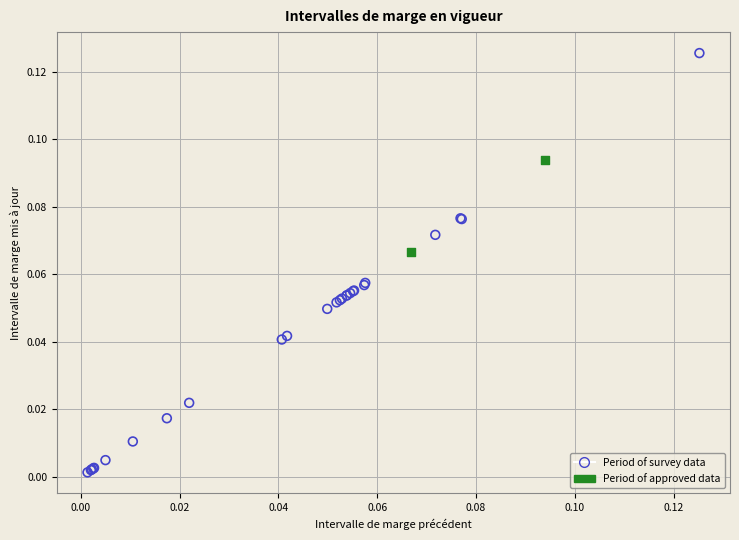

What are all the series names shown in the legend?

Period of survey data, Period of approved data